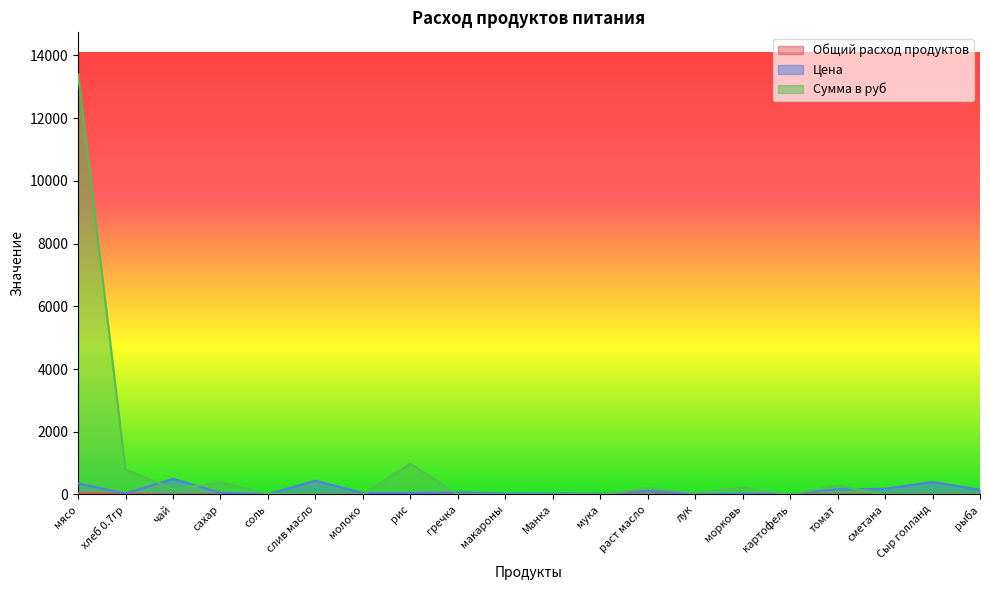

The value of Общий расход продуктов at Сыр голланд is 0.0. True or false?

True